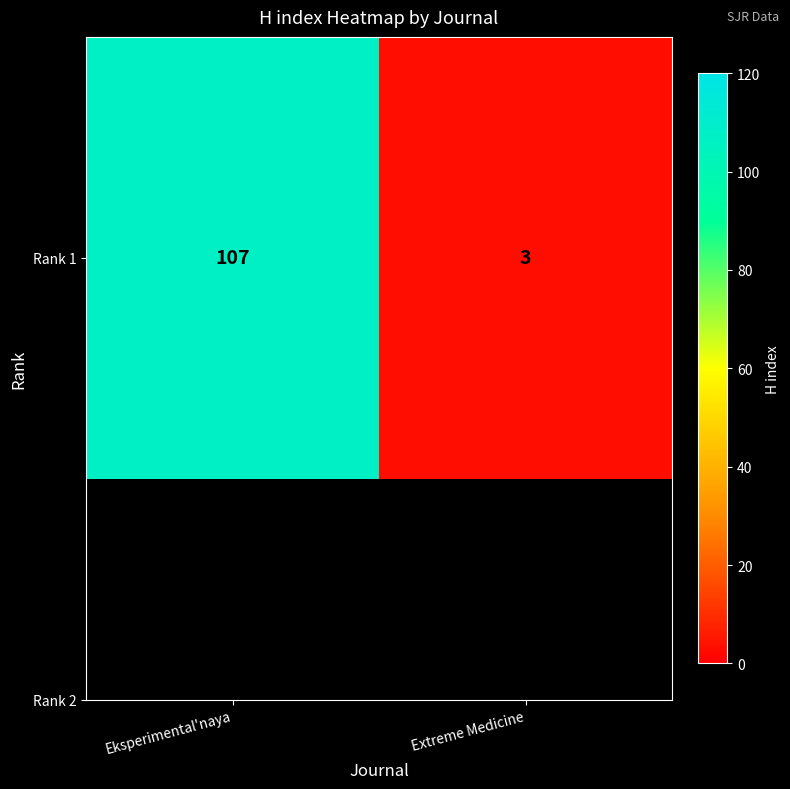

At which category does the chart reach its peak across all series?

Eksperimental'naya